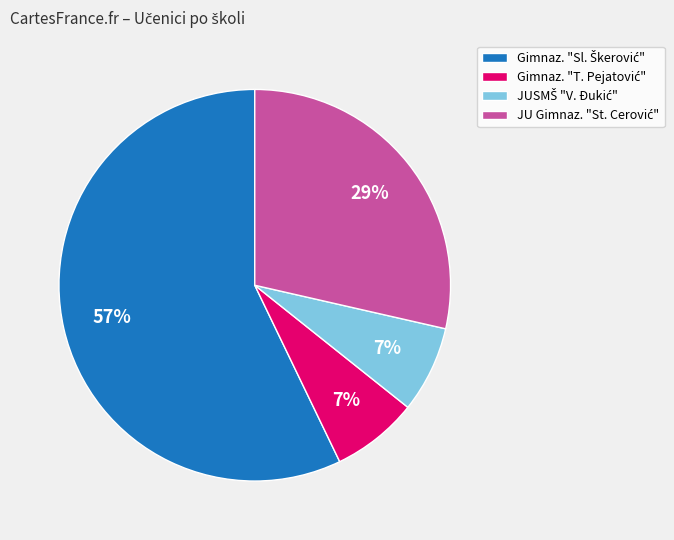

To the nearest percent, what is the difference between the largest and smallest slice percentages?

50%